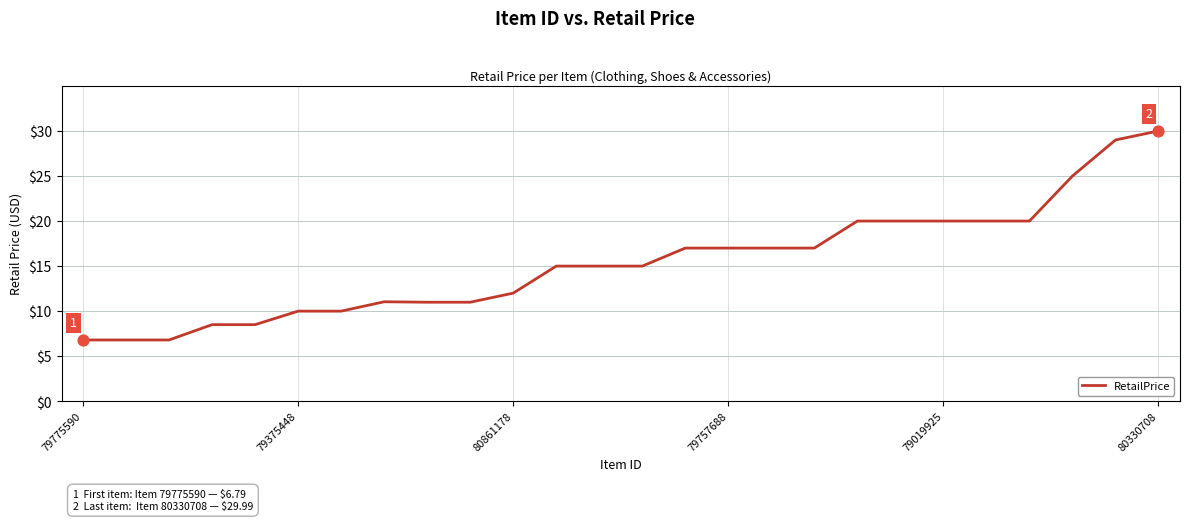

What is the difference between the maximum and minimum values?

23.2